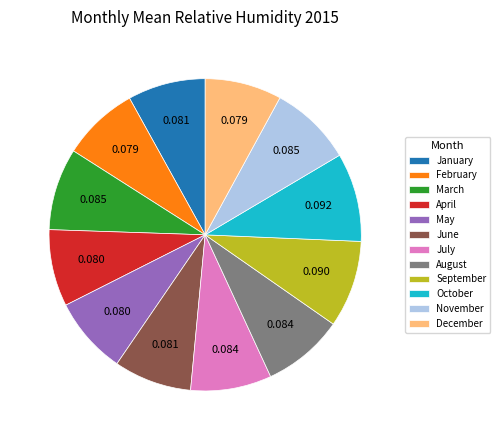

Is June the majority of the pie?

No